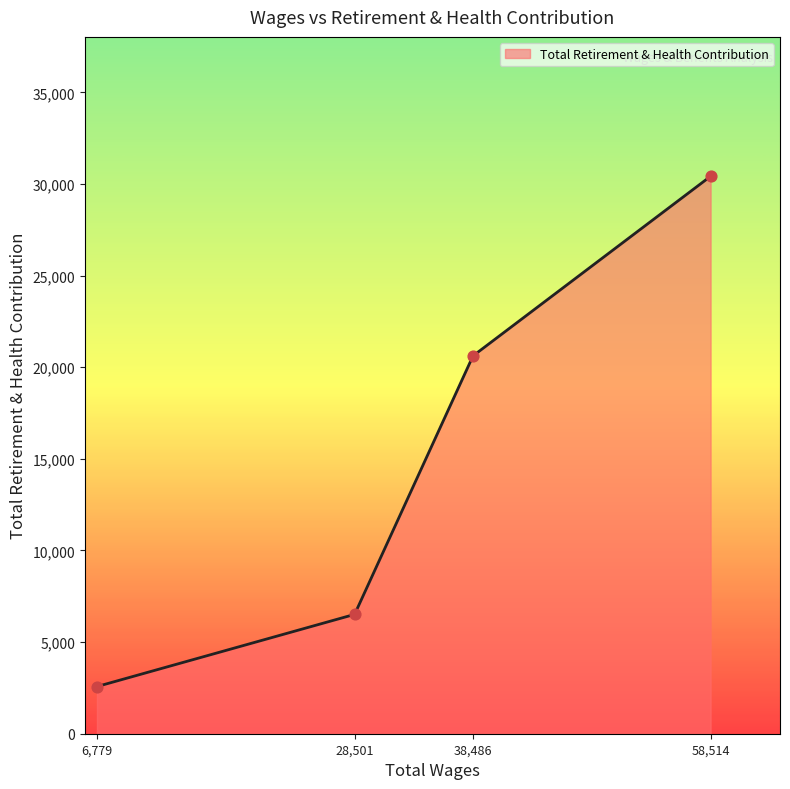

What is the change in value from 28,501 to 38,486?

+14107